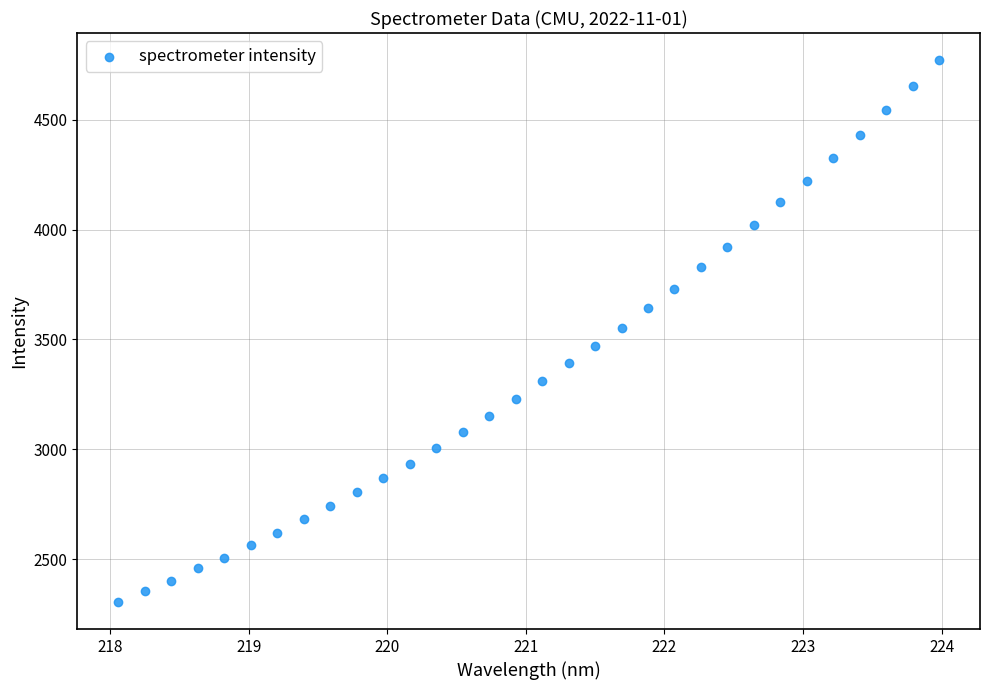

What is the range of X values (max minus min)?

5.9